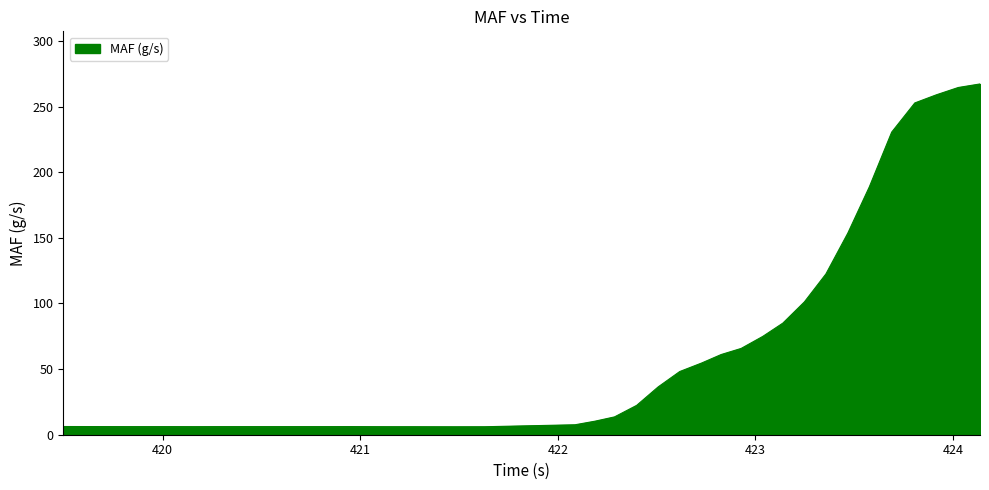

What is the difference between the maximum and minimum values?

261.2